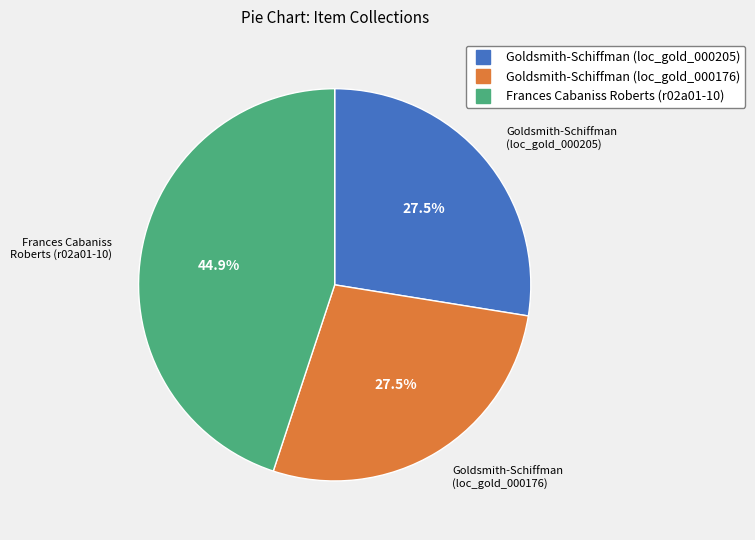

Is there any slice that represents more than half of the pie?

No